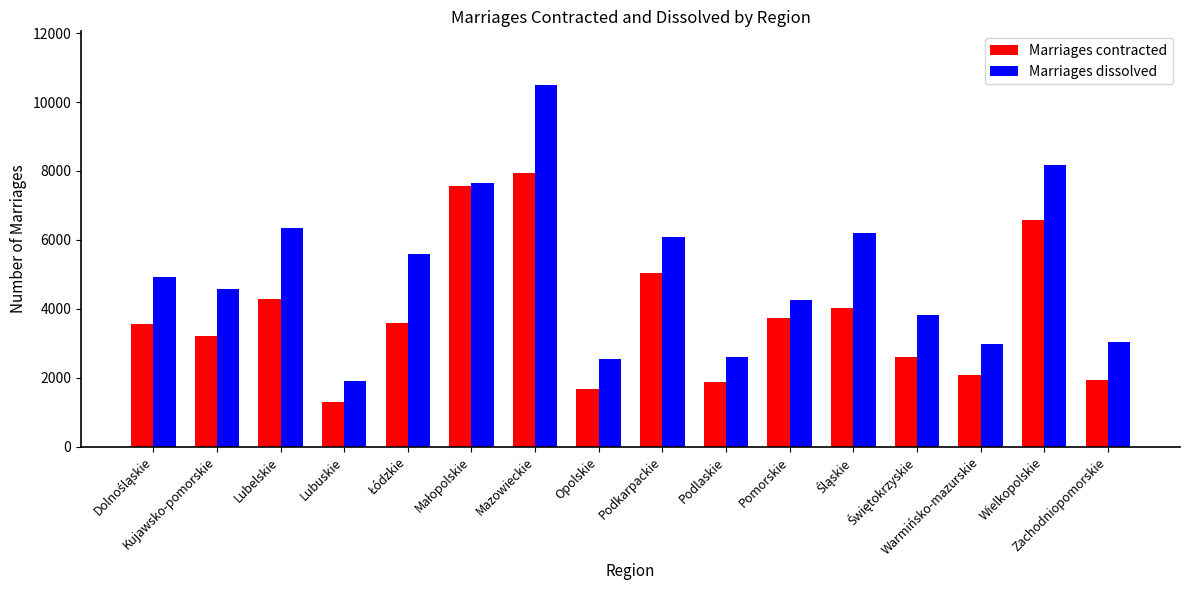

What is the minimum value shown in the chart?

1288